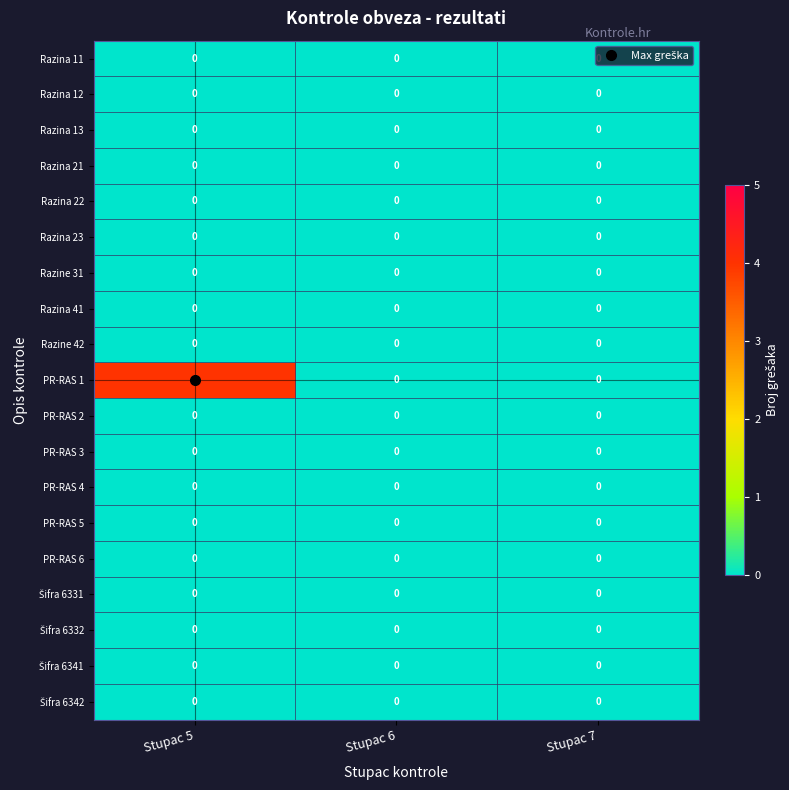

How many distinct data groups are displayed?

19